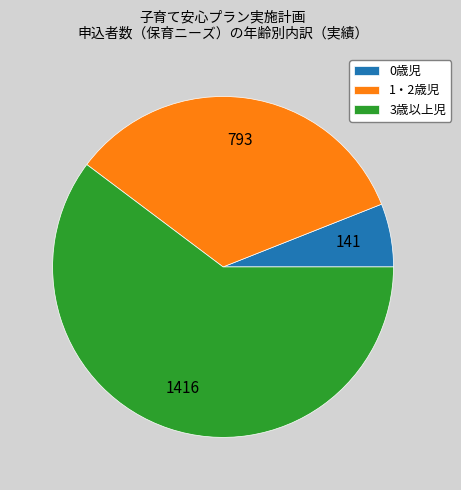

Is there any slice that represents more than half of the pie?

Yes